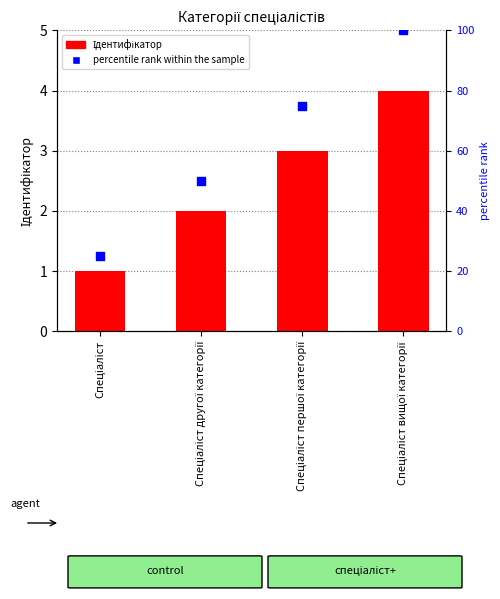

At how many categories does at least one series exceed 73?

2